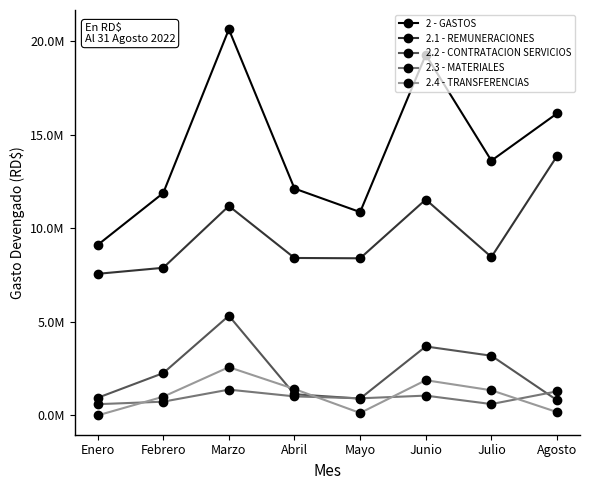

What is the spread (max minus min) of values at Febrero?

11144998.7